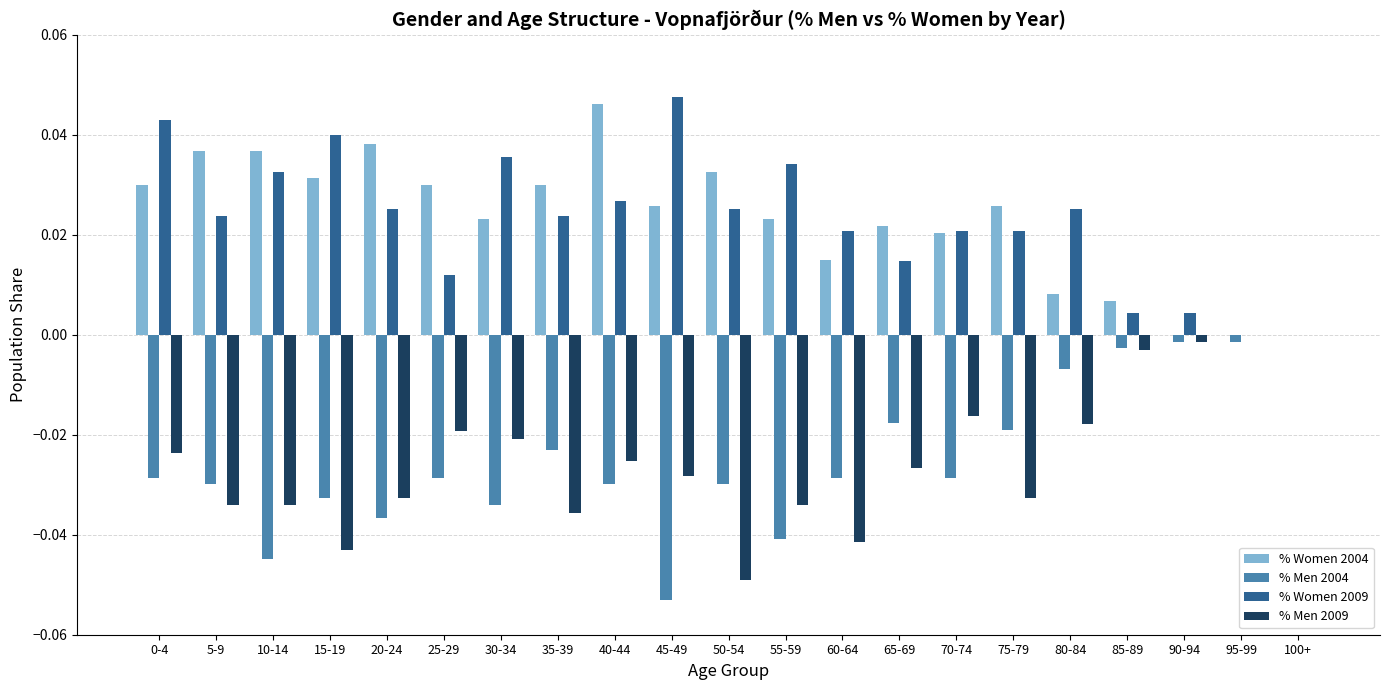

The value of % Men 2004 at 20-24 is -0.0. True or false?

True